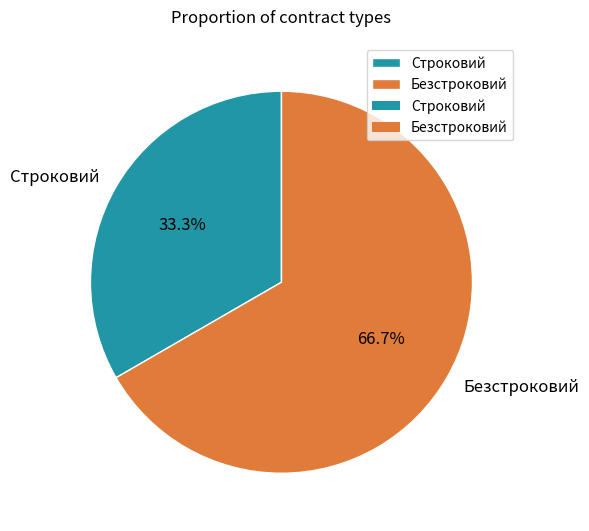

To the nearest percent, what is the difference between the Строковий and Безстроковий slice percentages?

33%